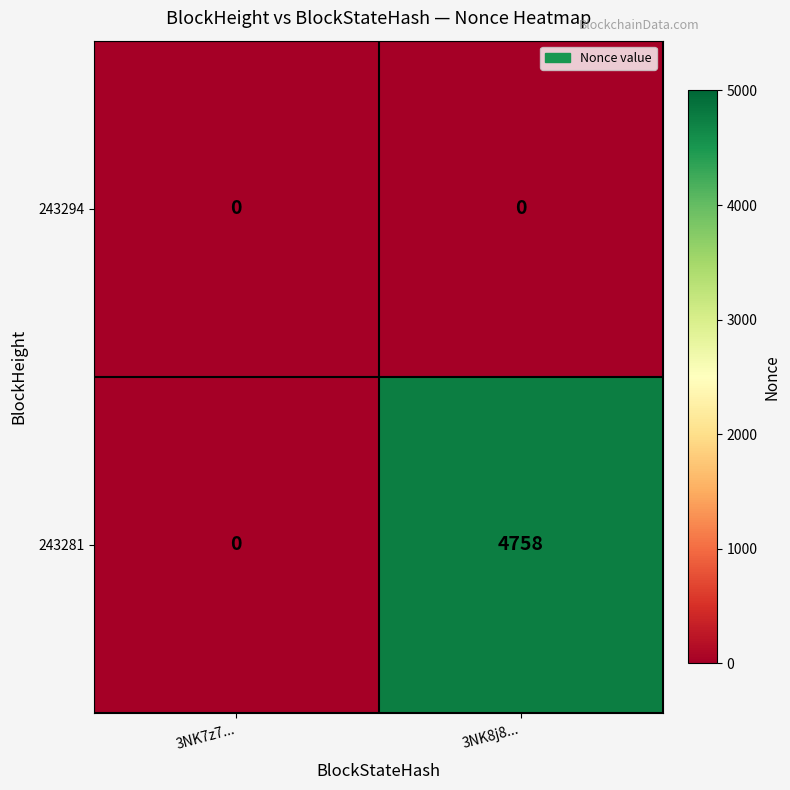

True or false: 243281 has a value of 0 at 3NK7z7....

True